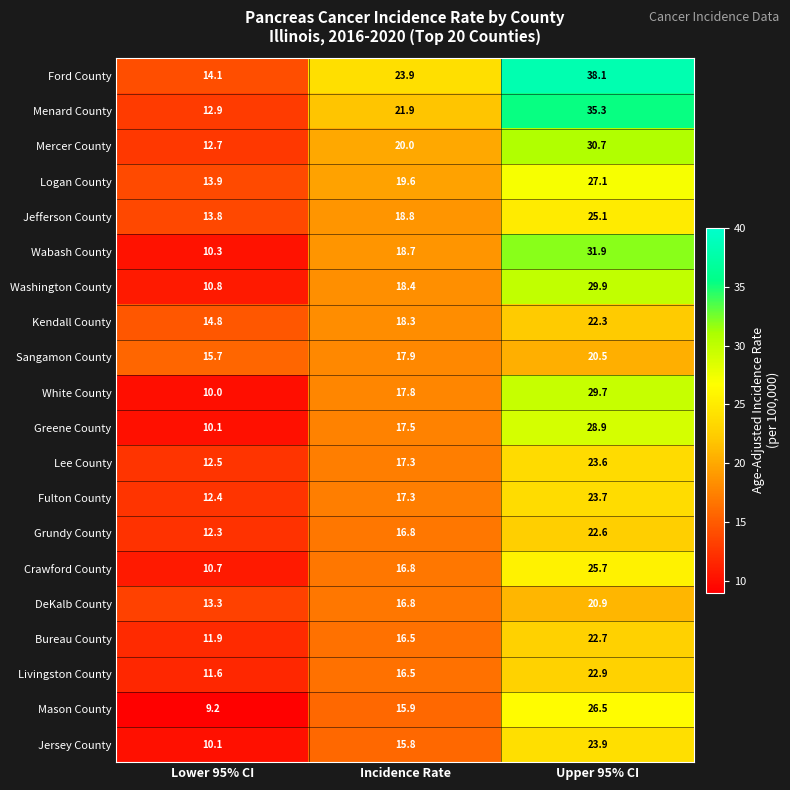

What is the minimum value for Logan County?

13.9